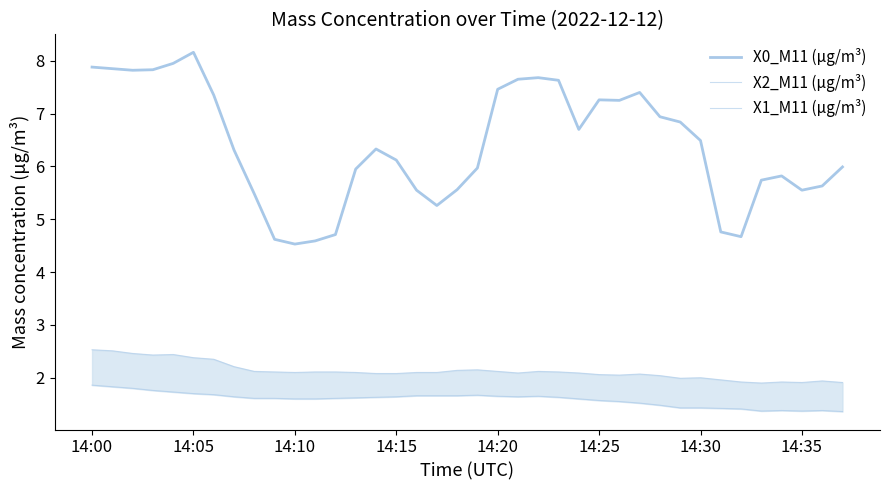

What is the label of the 10th point from the right?

28